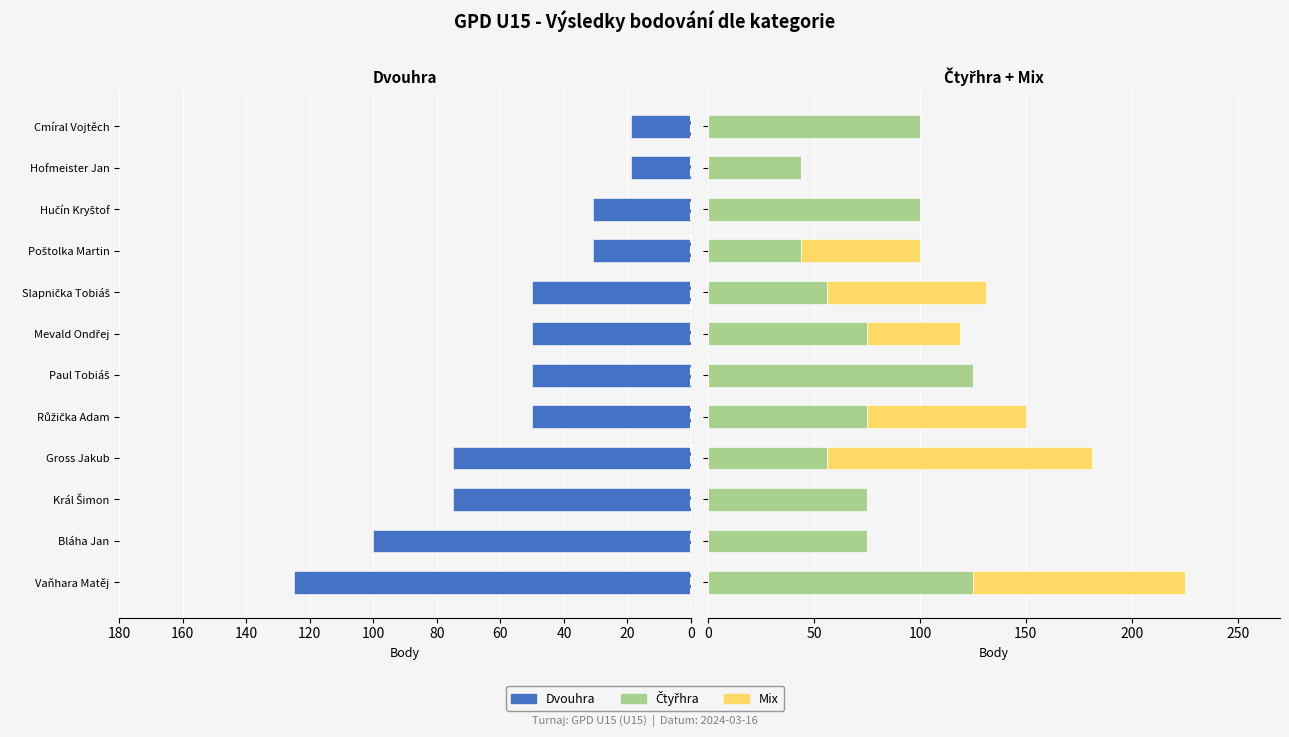

What is the difference between the maximum and second lowest values in the Mix series?

125